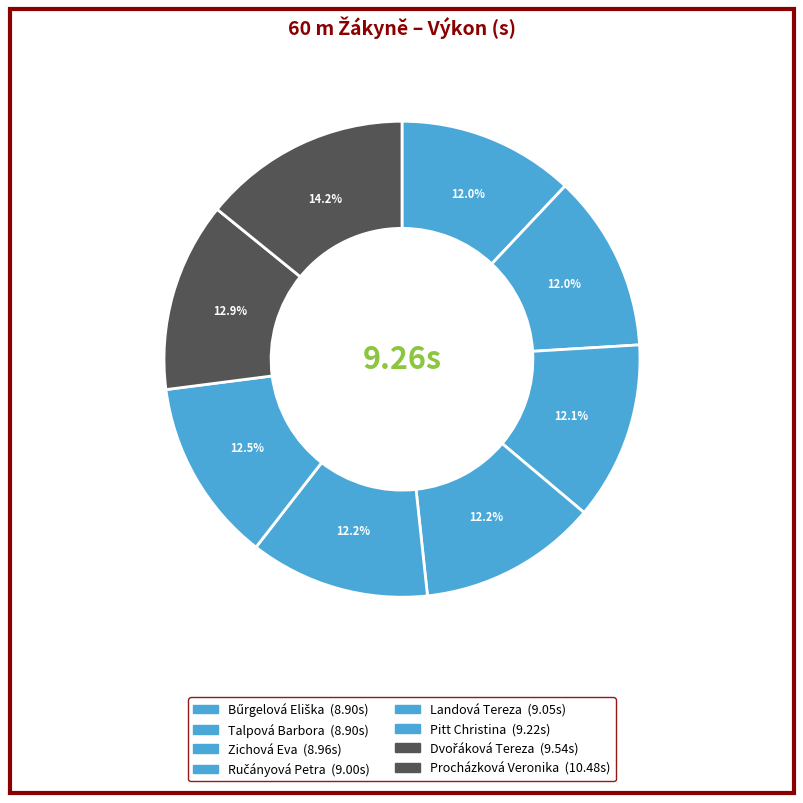

How many segments does this pie chart have?

8